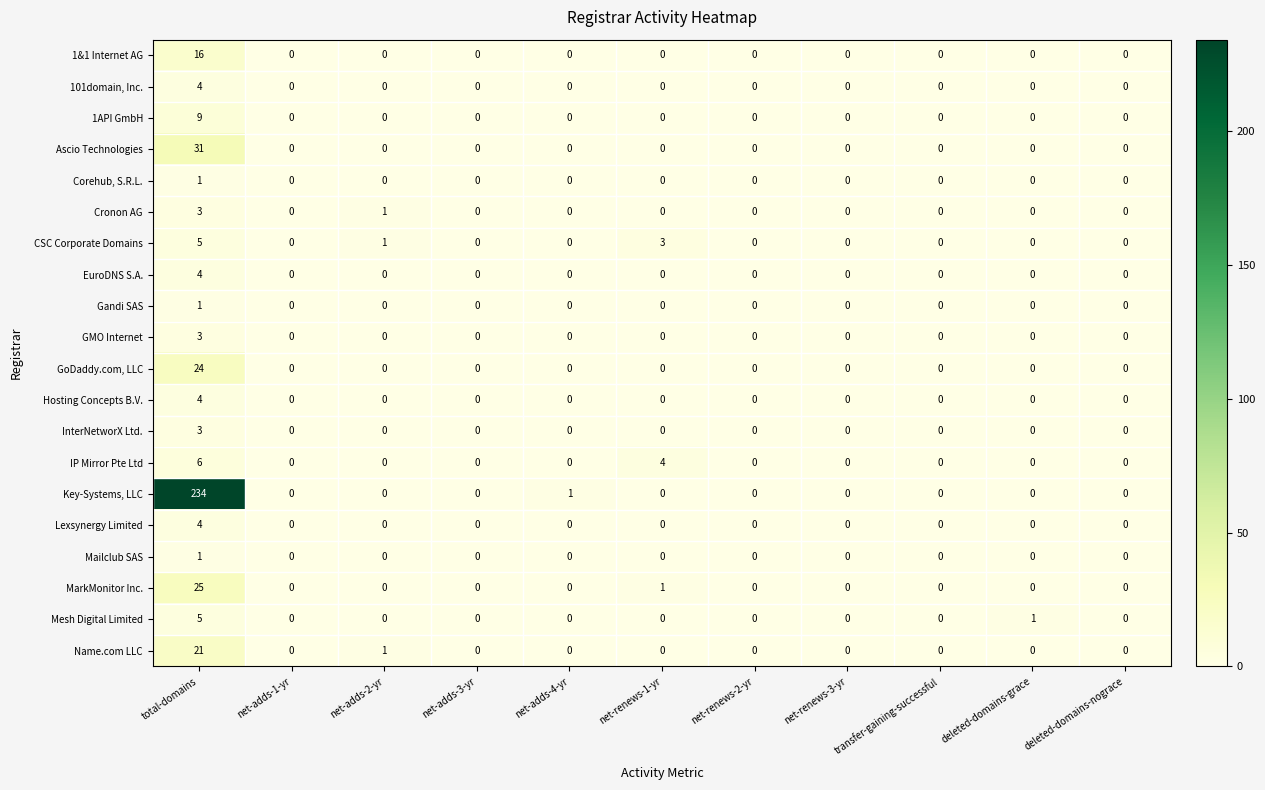

Count the Cronon AG values in the range 0 to 1.

10